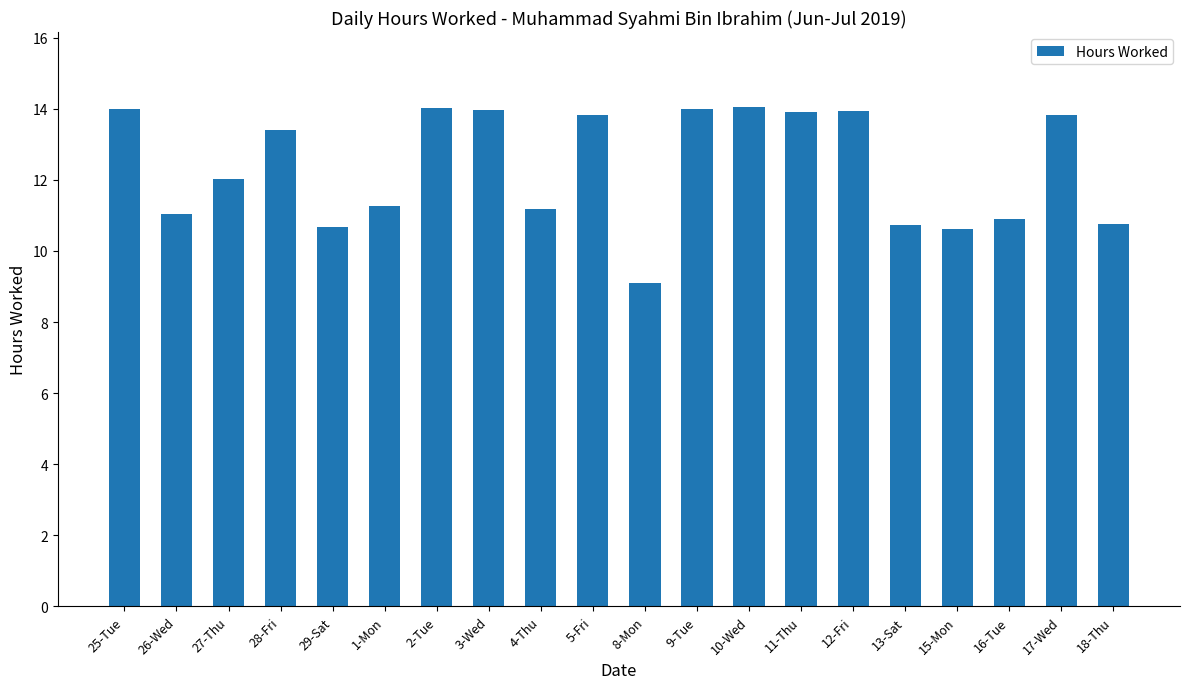

What is the minimum value shown in the chart?

9.1